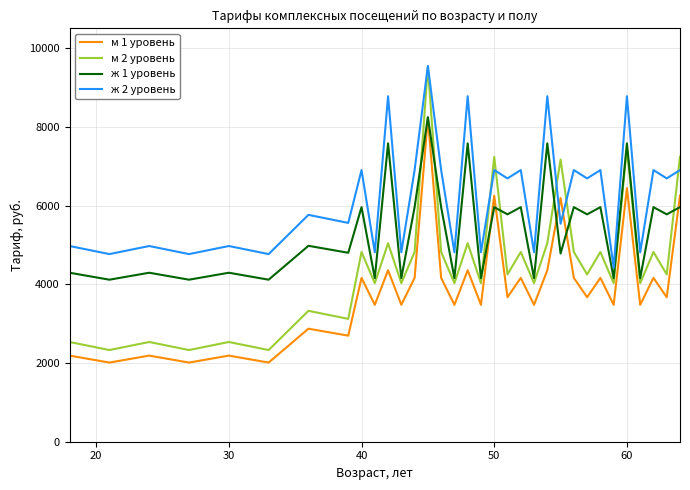

List the series in order of their overall mean, highest first.

ж 2 уровень, ж 1 уровень, м 2 уровень, м 1 уровень